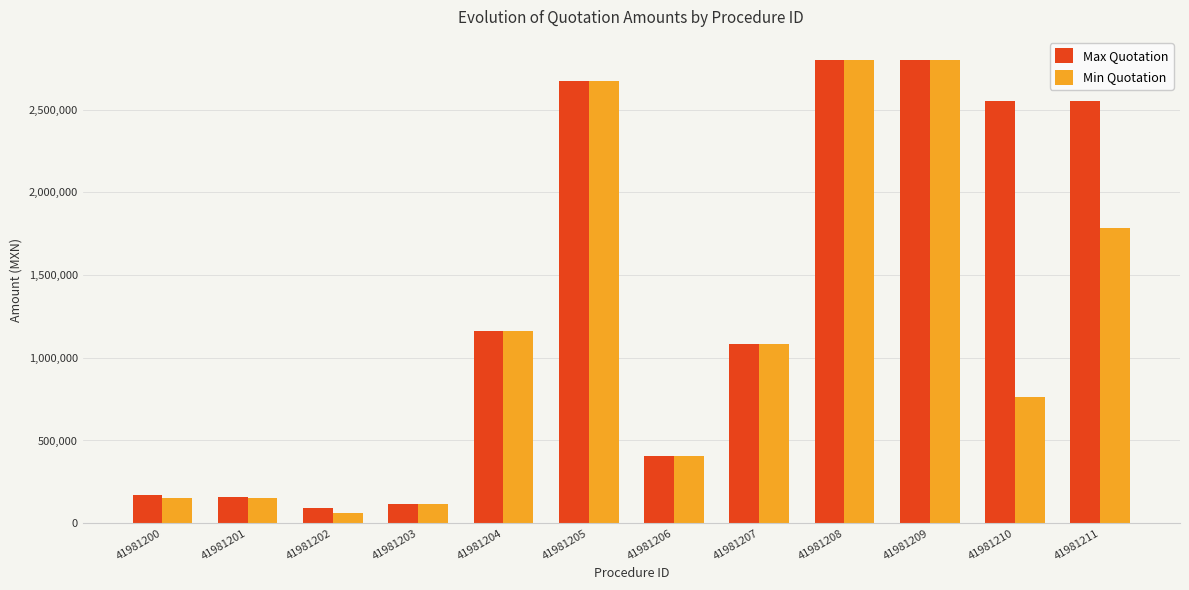

What is the value of the Max Quotation bar at the 12th from the left?

2550000.0